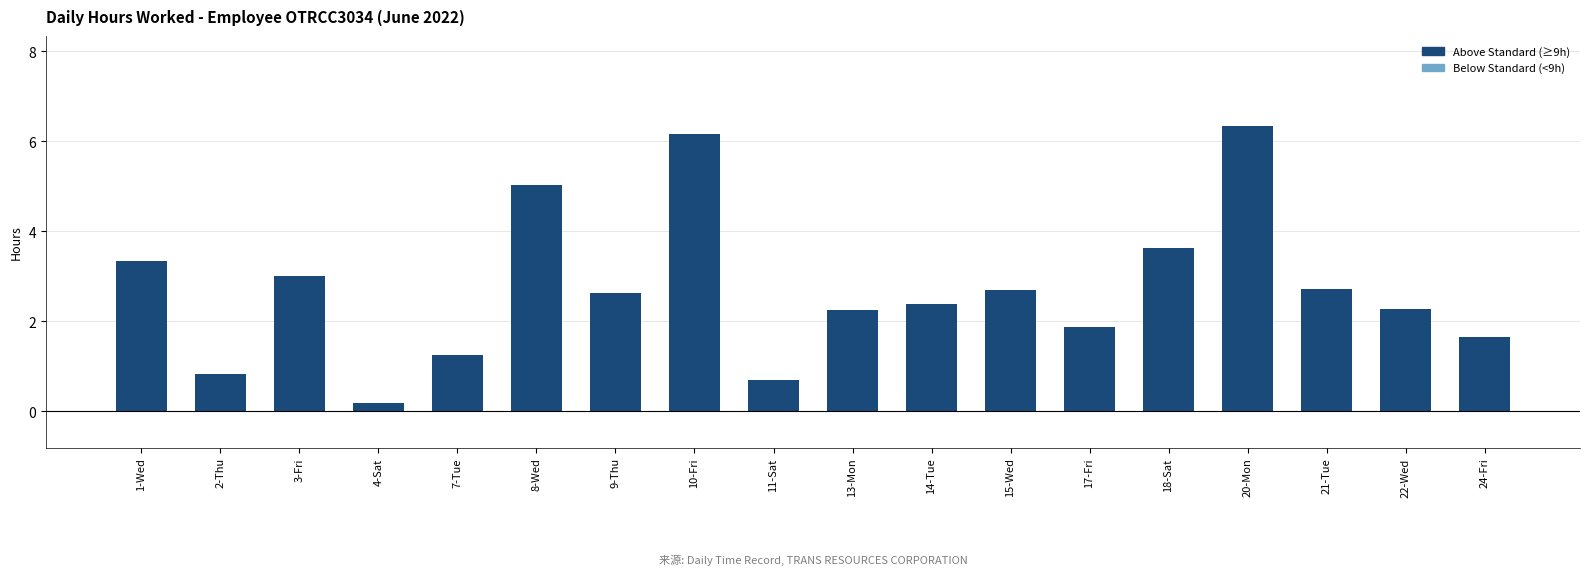

What is the value of the 12th bar from the left?

2.7